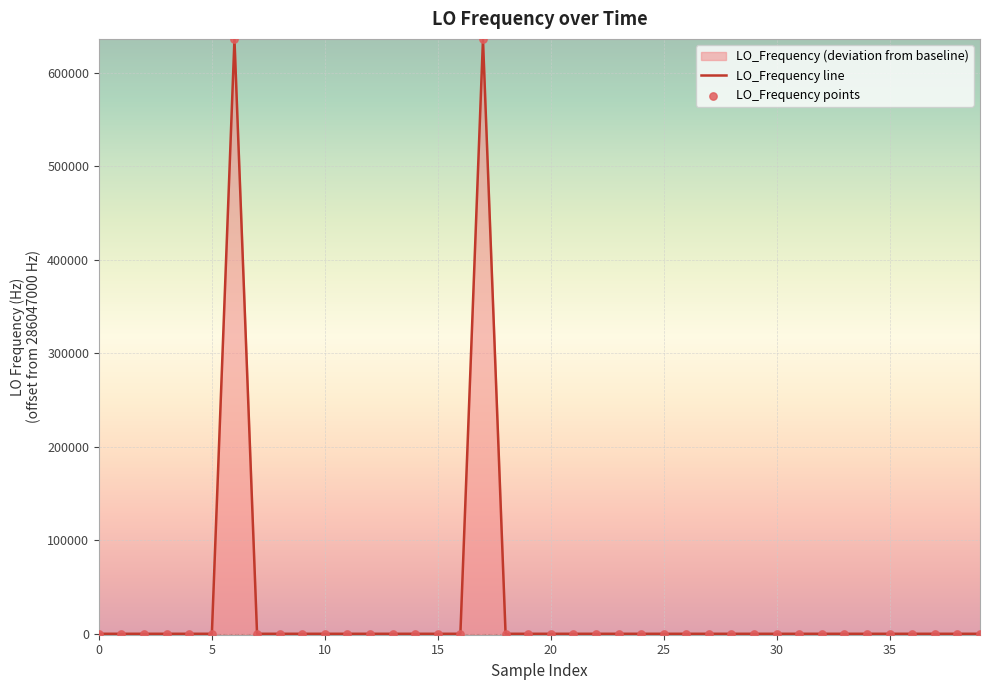

At which category is the sum across all series the highest?

17